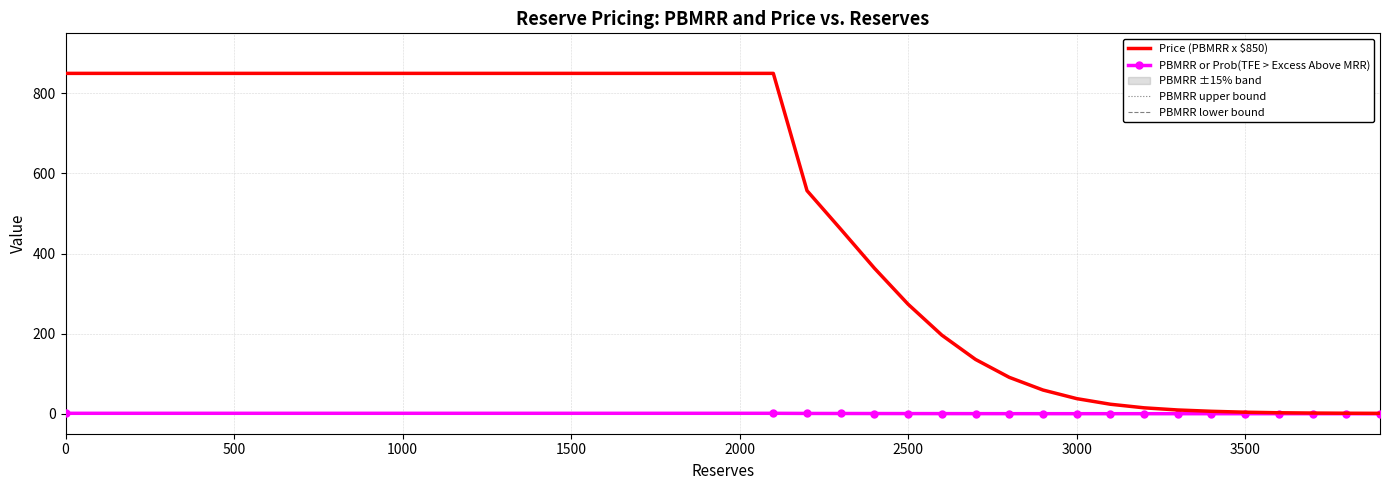

Is it true that Price (PBMRR x $850) equals 850.0 at 0?

True